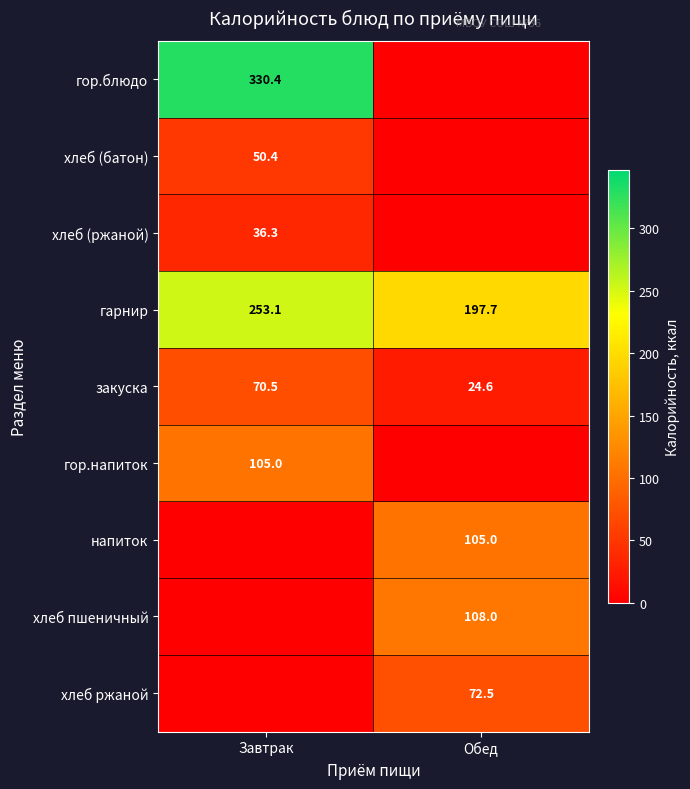

Where does the гарнир series first go above 253?

Завтрак